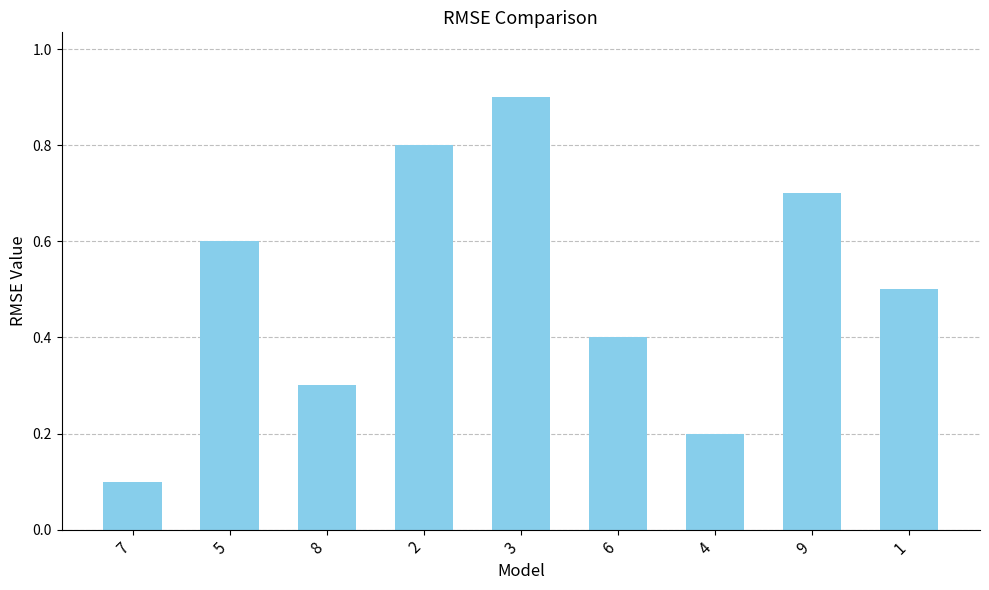

What is the label of the 9th bar from the left?

1